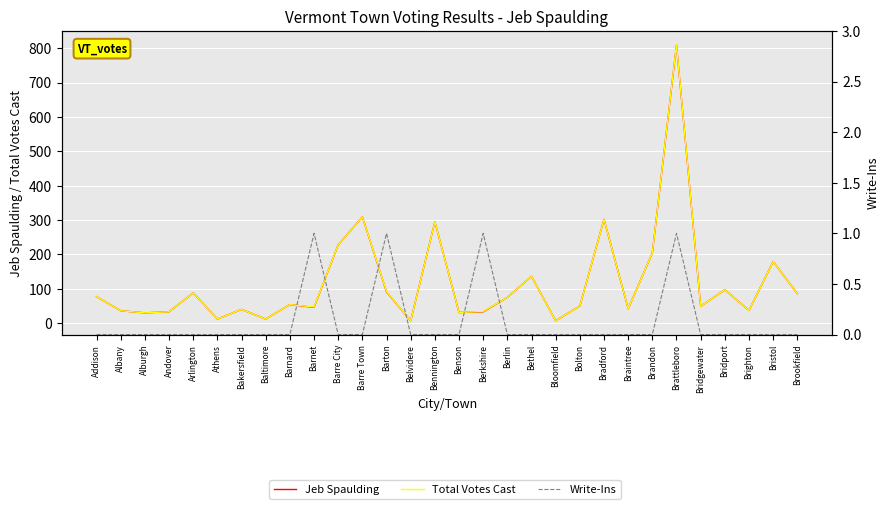

Reading left to right, extract all data points from this chart.

Jeb Spaulding: 77	36	30	33	88	12	40	12	54	46	228	309	91	7	295	31	33	75	136	7	50	302	42	204	809	49	97	37	179	86
Total Votes Cast: 77	36	30	33	88	12	40	12	54	47	228	309	92	7	295	31	34	75	136	7	50	302	42	204	810	49	97	37	179	86
Write-Ins: 0	0	0	0	0	0	0	0	0	1	0	0	1	0	0	0	1	0	0	0	0	0	0	0	1	0	0	0	0	0